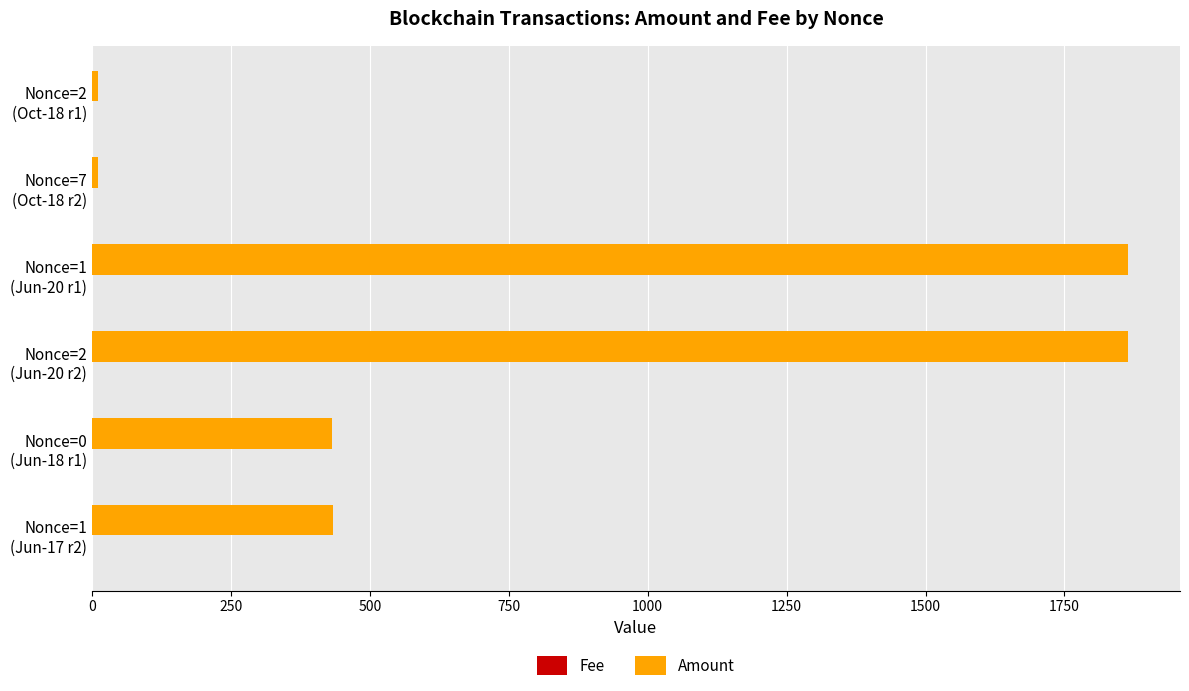

Which series has the largest total across all categories?

Amount